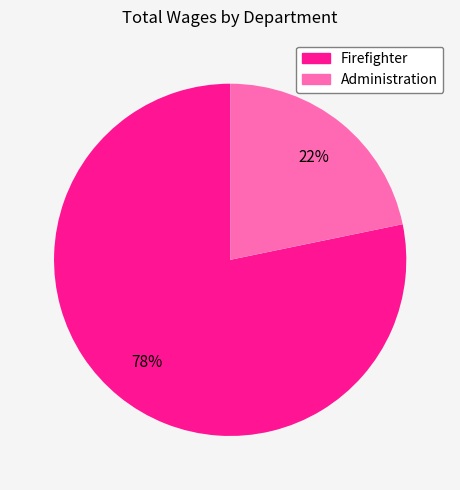

Is Firefighter the majority of the pie?

Yes